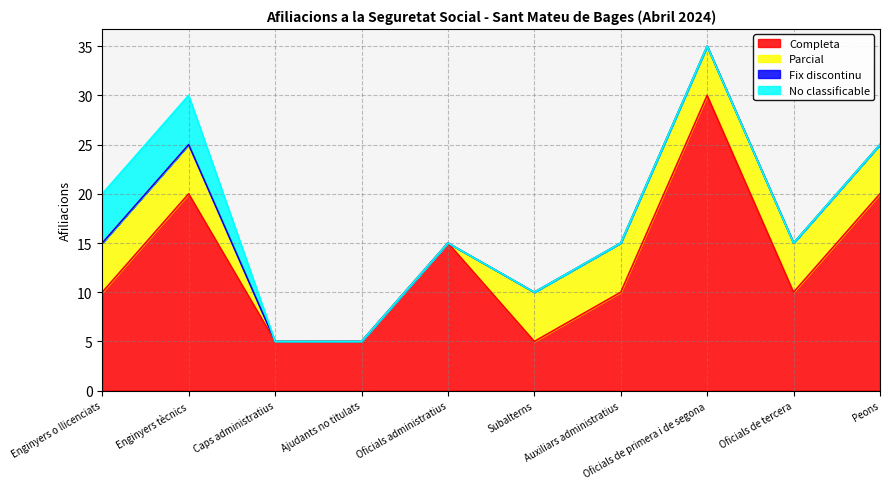

How many categories are shown in the chart?

10